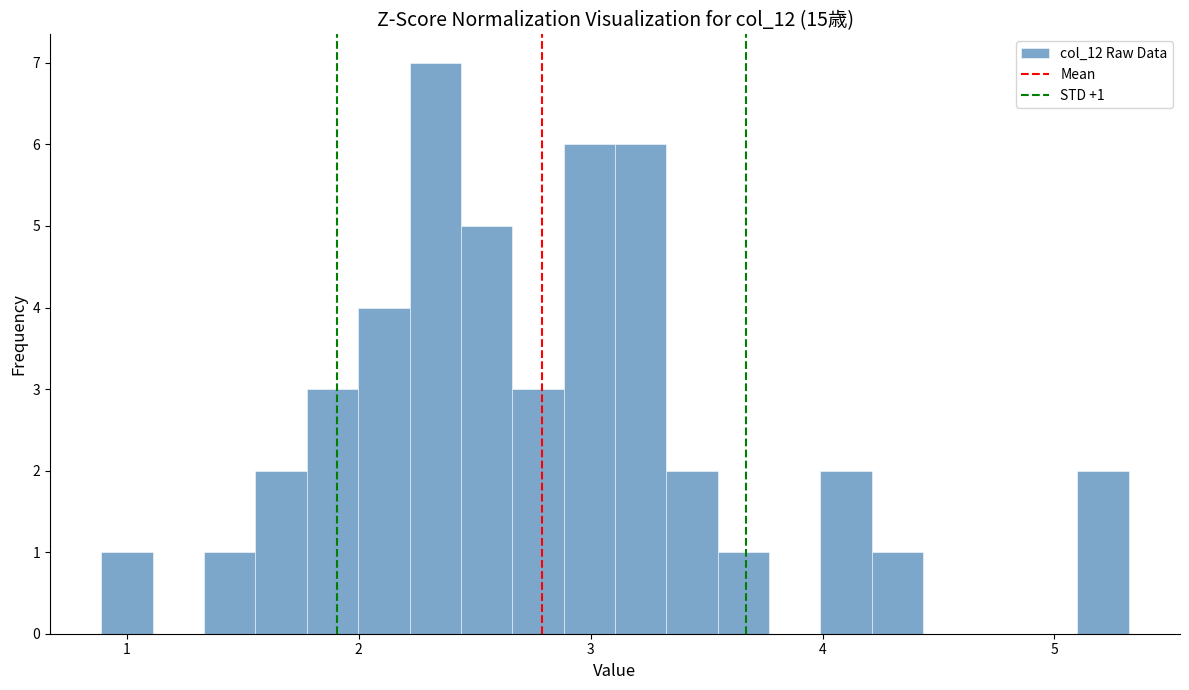

Around what value on the x-axis is the tallest bar? Give the approximate position of its centre, as read against the axis.

2.3